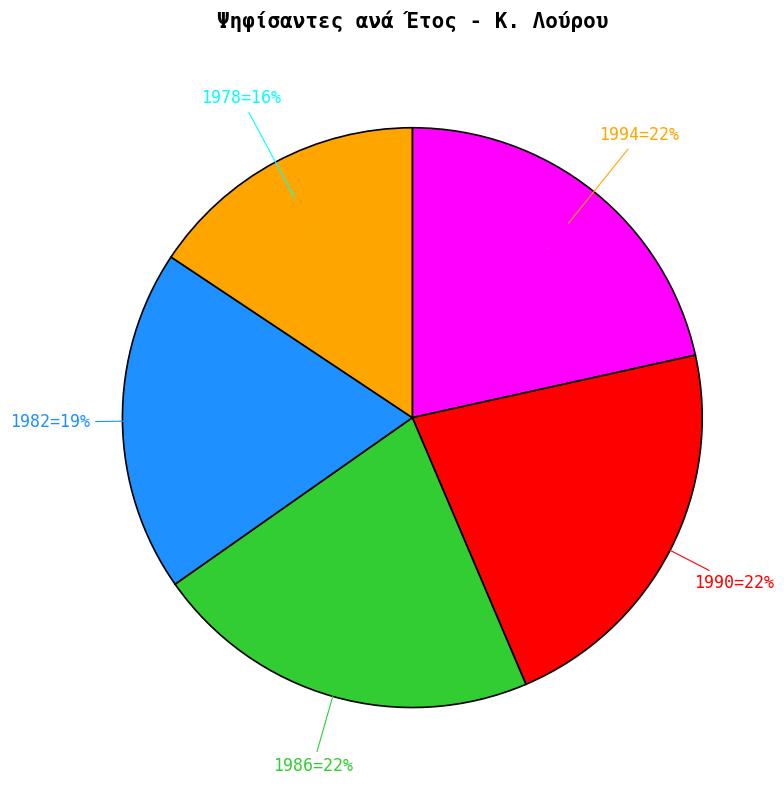

How many slices are in this pie chart?

5